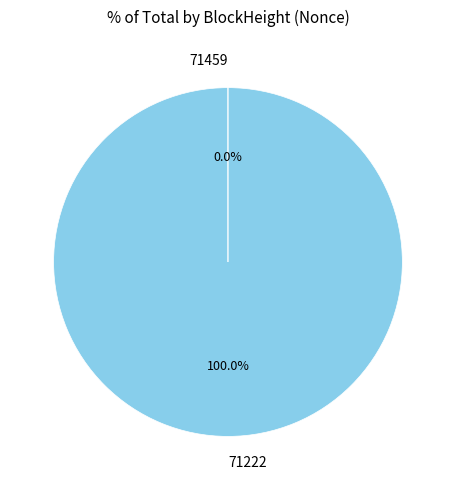

Is 71222 the majority of the pie?

Yes